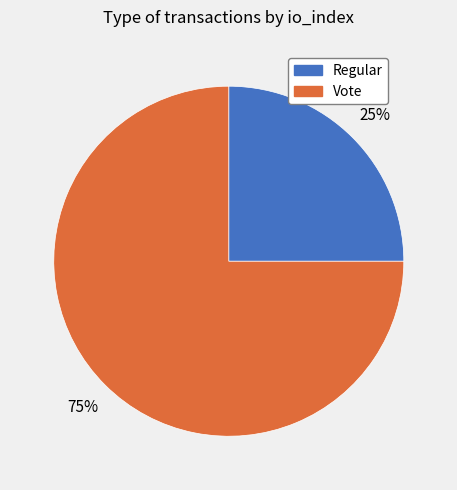

The Vote slice represents 75% of the pie. True or false?

True